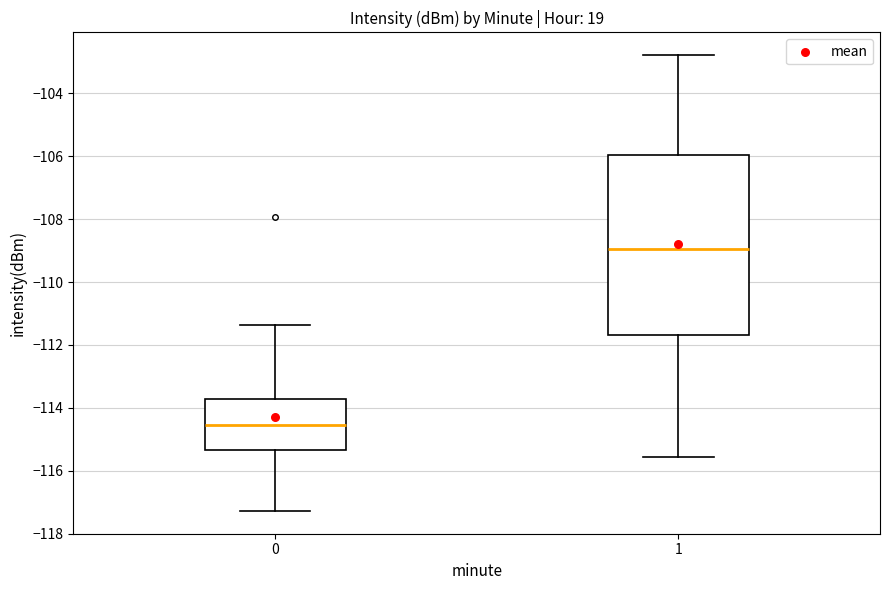

Which box has the highest median line?

1